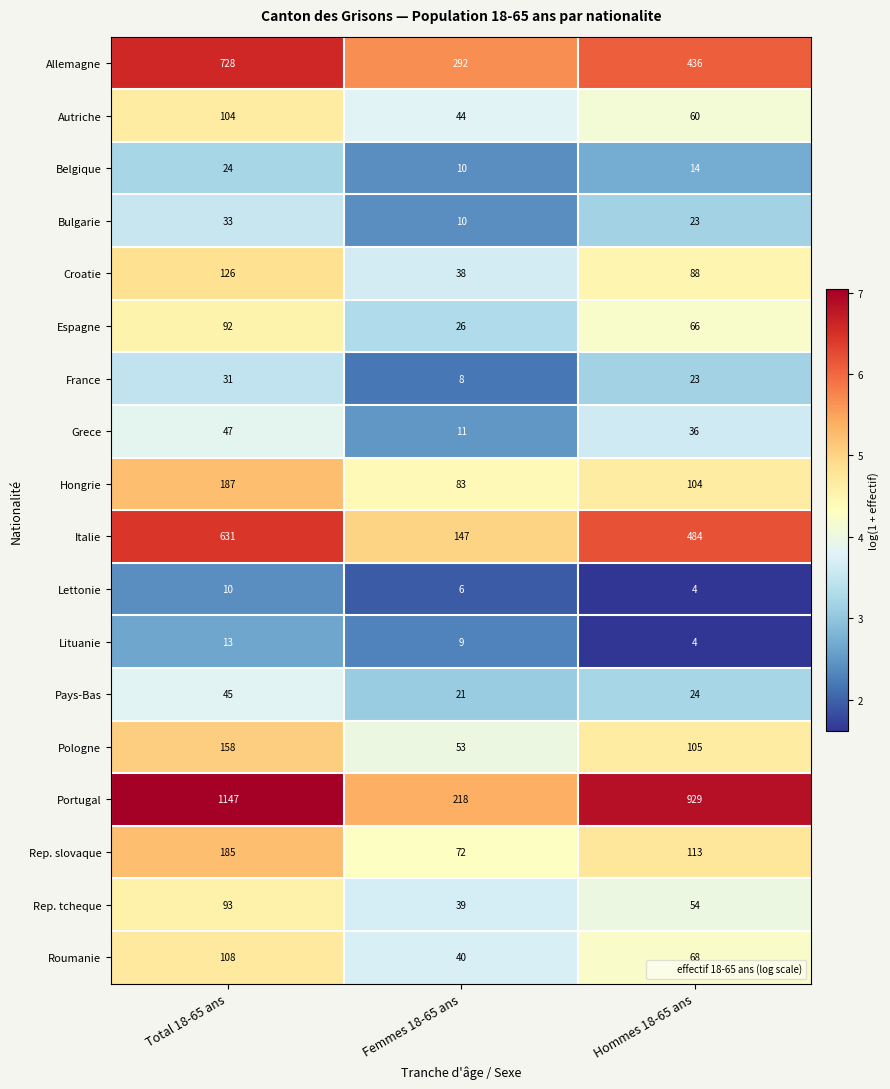

What is the sum of all Allemagne values?

1456